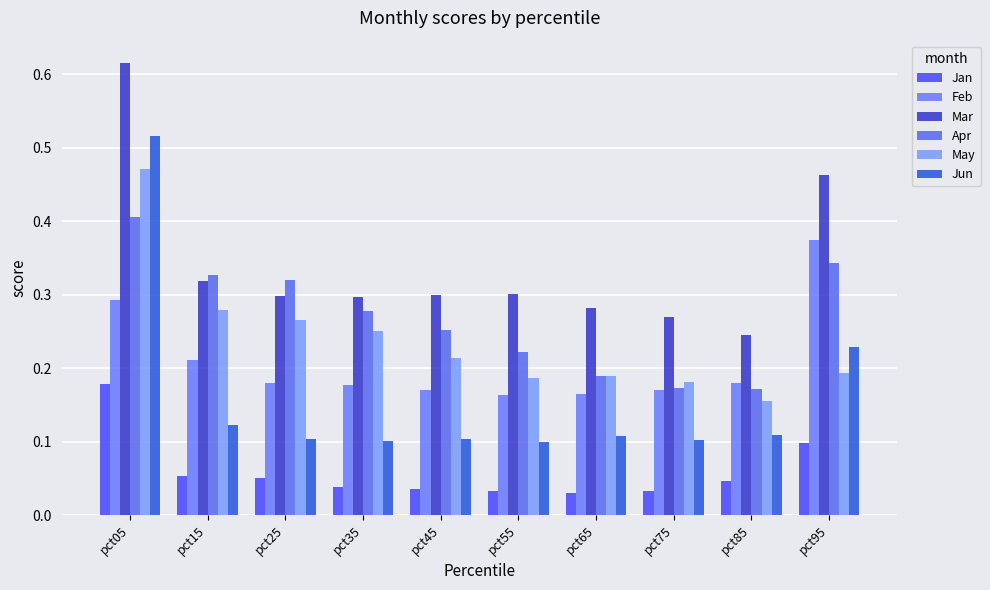

Which has a higher value, pct25 or pct45?

pct25